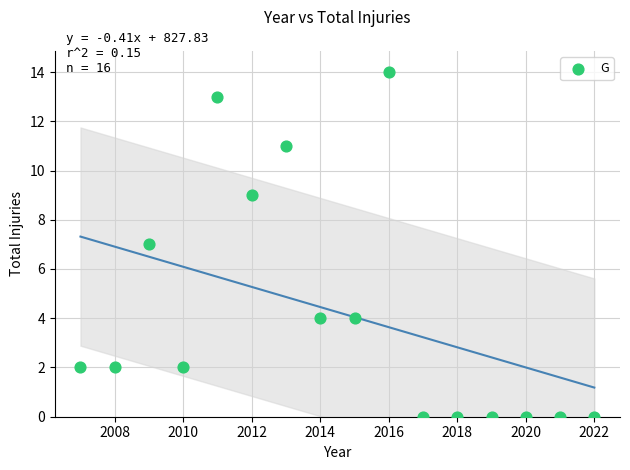

What is the range of Y values (max minus min)?

14